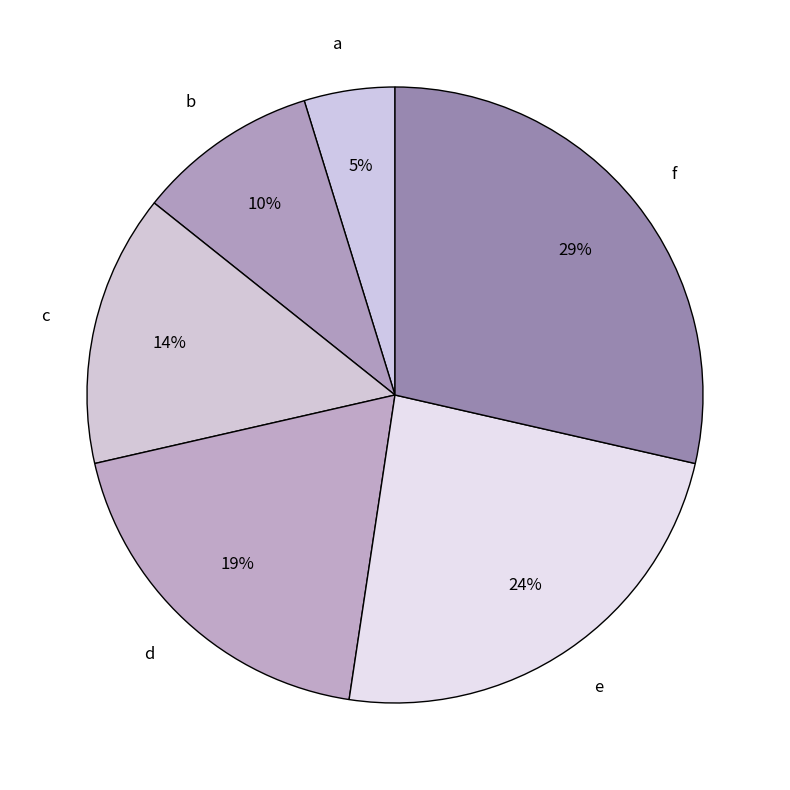

How many segments does this pie chart have?

6